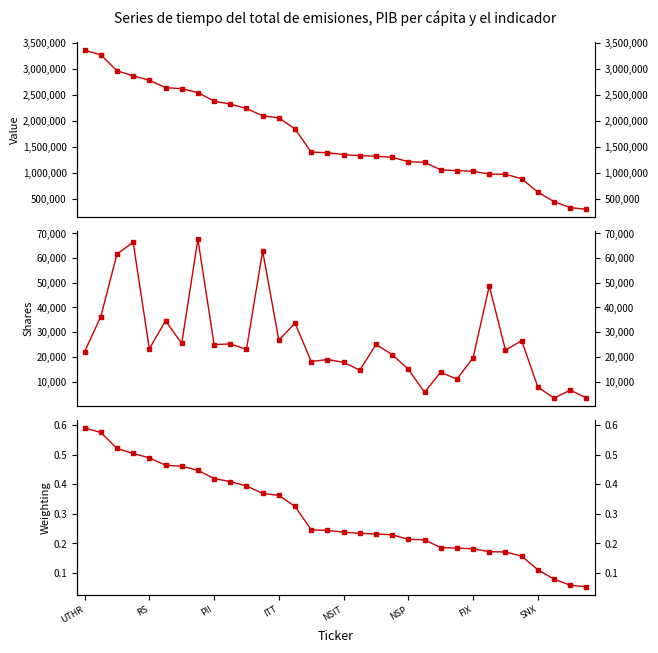

What is the difference between the maximum and second lowest values in the Shares series?

64403.0